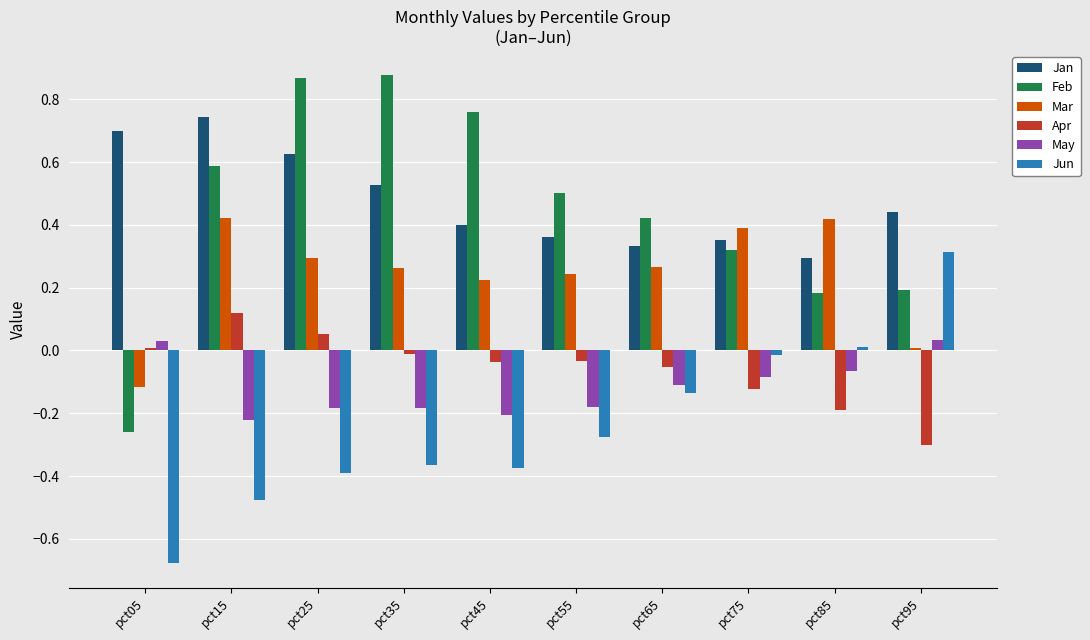

Is it true that Mar equals 0.3 at pct35?

True